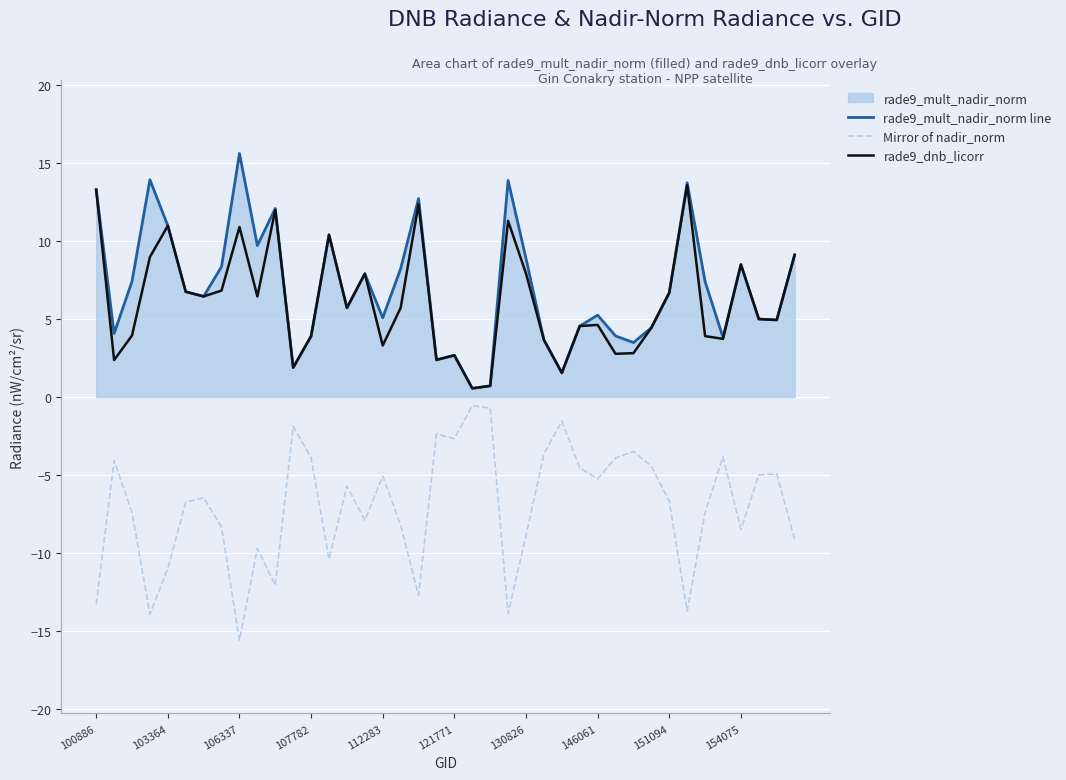

What value does the Mirror of nadir_norm series have at 112283?

-5.1